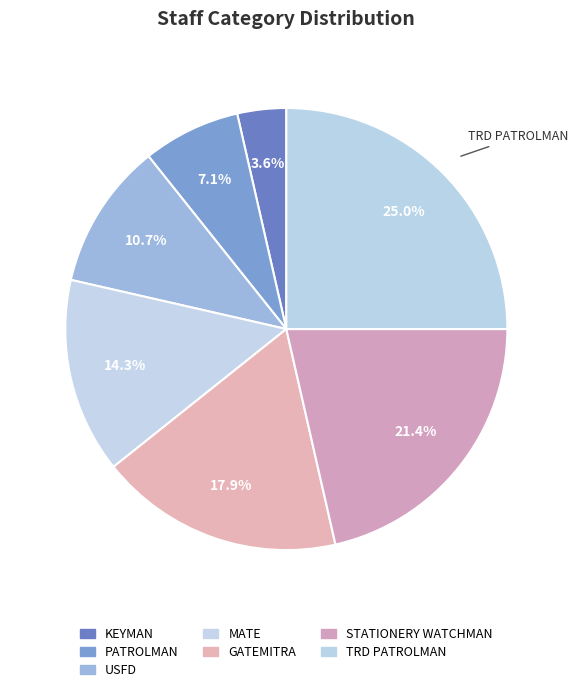

To the nearest percent, what is the combined percentage of PATROLMAN and USFD?

18%